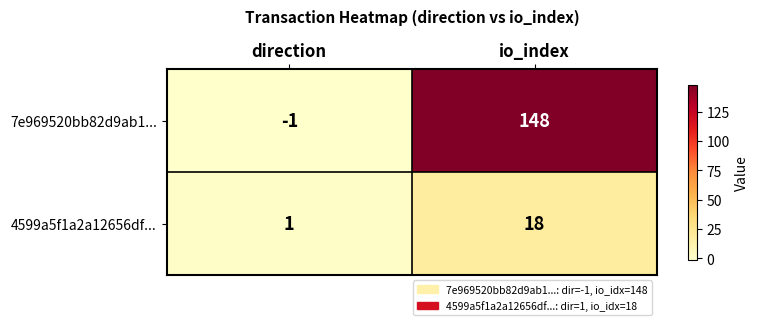

What is the difference between the maximum and minimum values in the 4599a5f1a2a12656df... series?

17